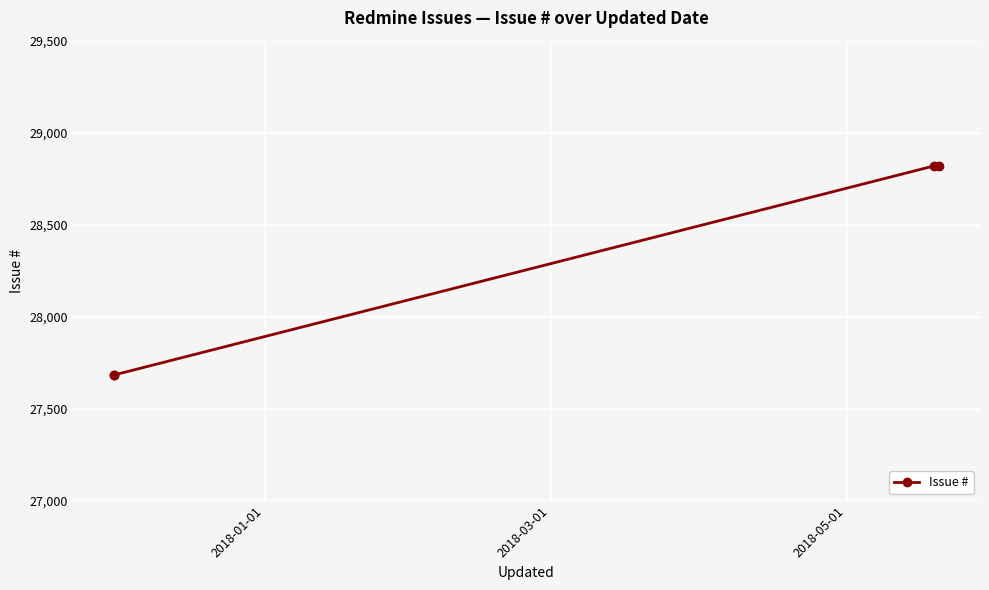

How many values exceed 28819?

1